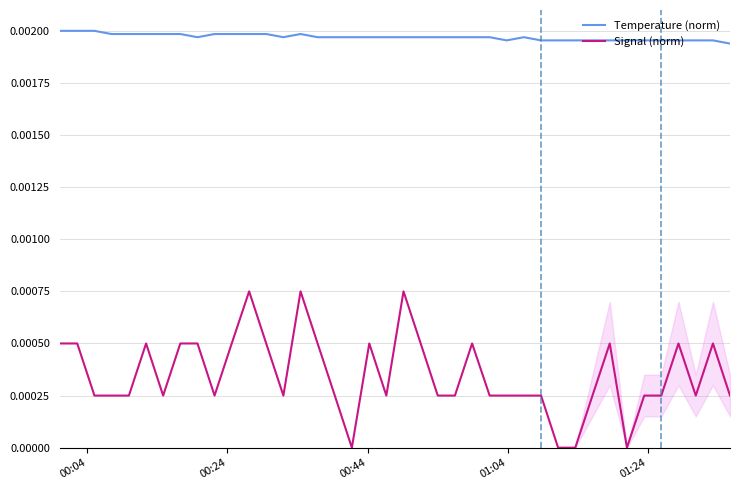

True or false: Temperature (norm) has more than 0 interior local peaks.

True